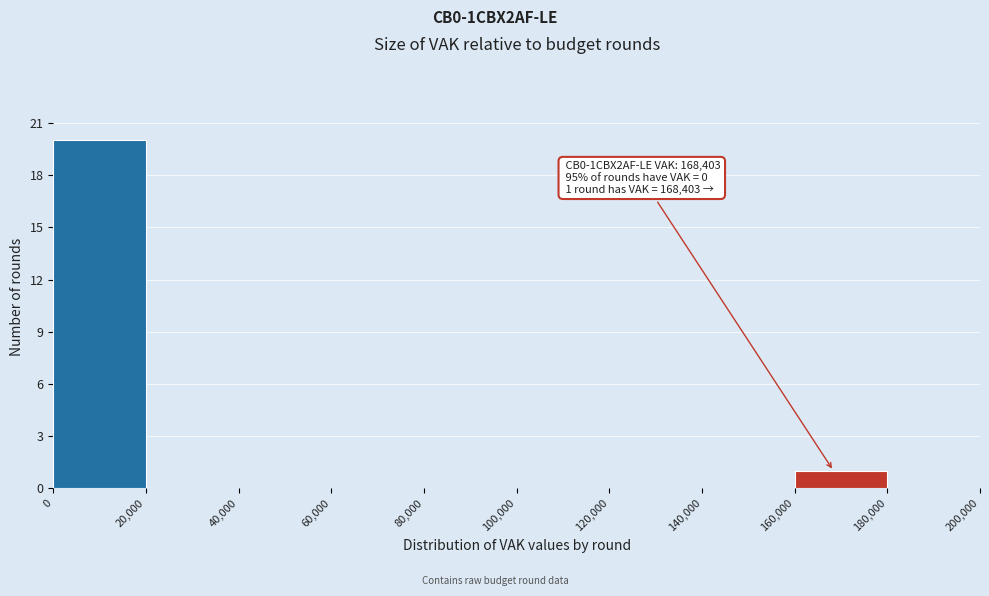

Which range on the x-axis has the tallest bar?

0 to 20,000